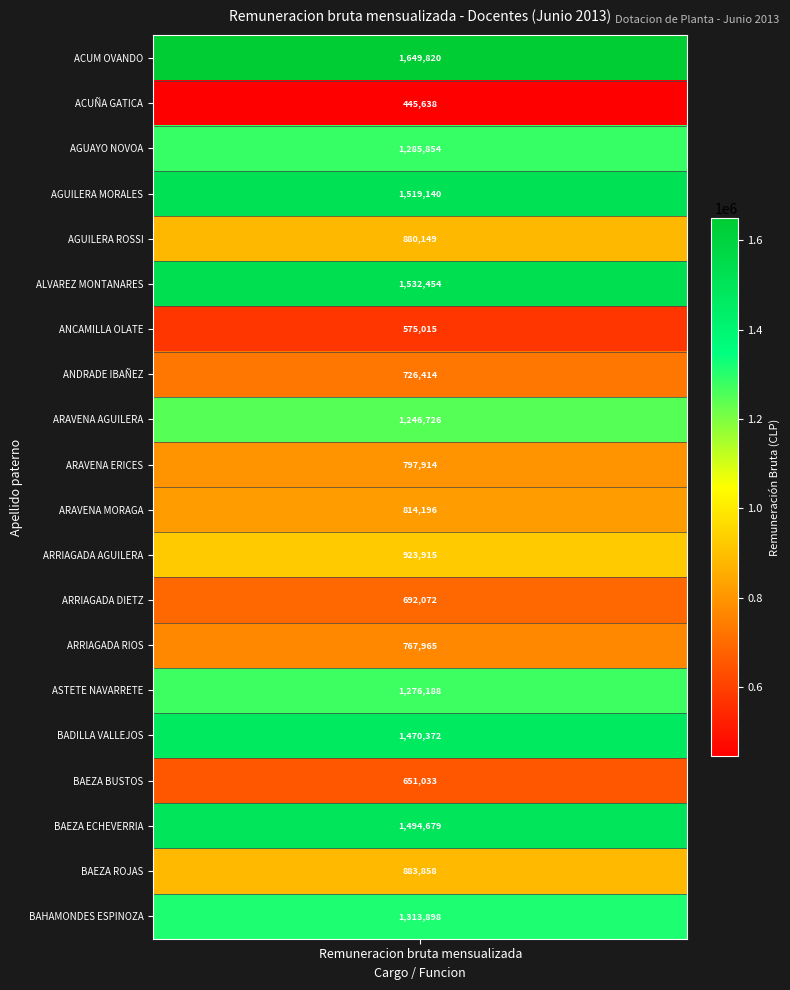

Which label corresponds to the largest value in the chart?

ACUM OVANDO